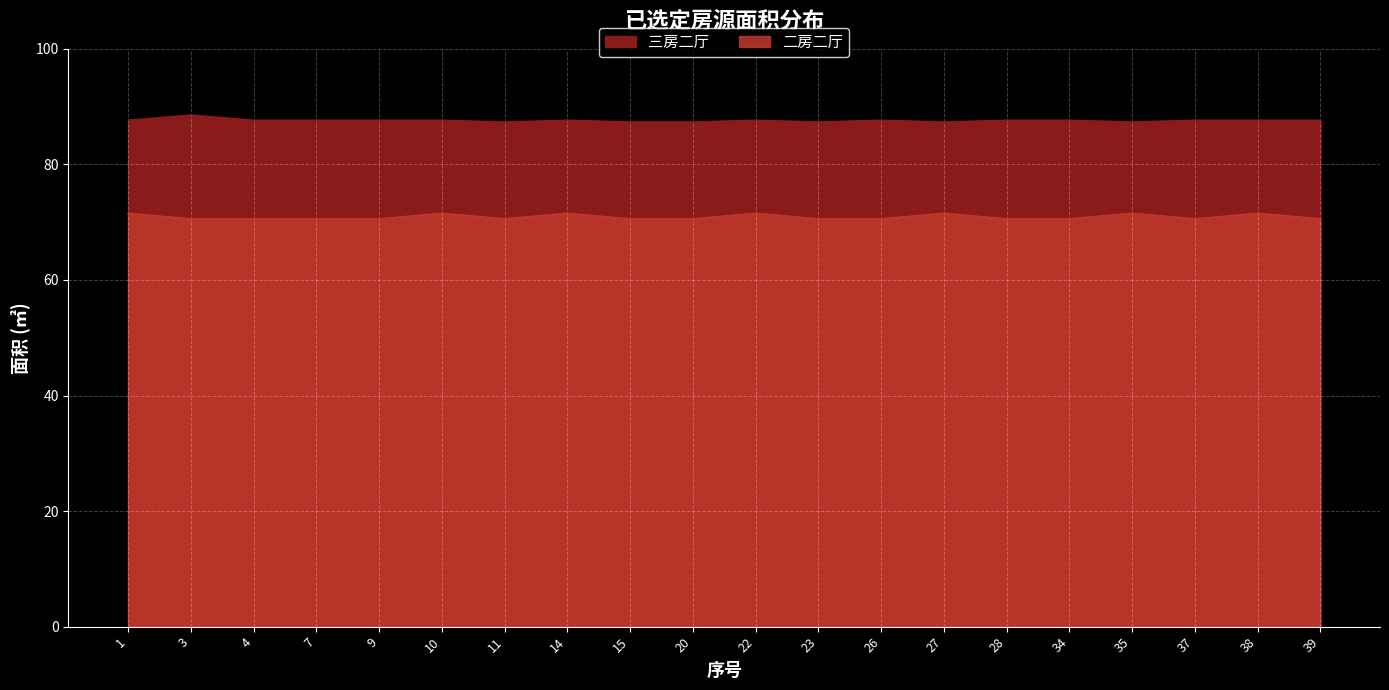

Which series has the widest spread of values?

三房二厅